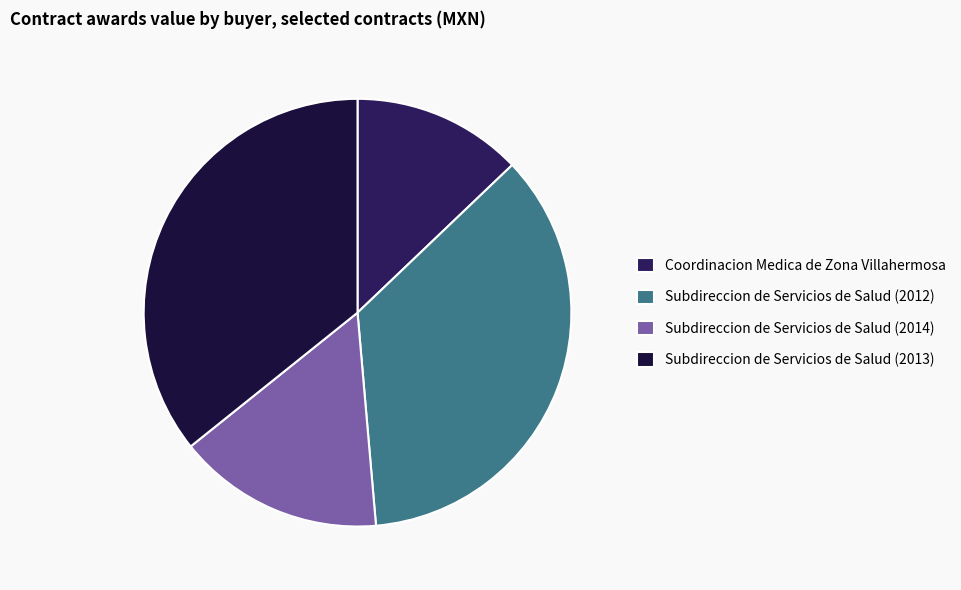

How many segments does this pie chart have?

4